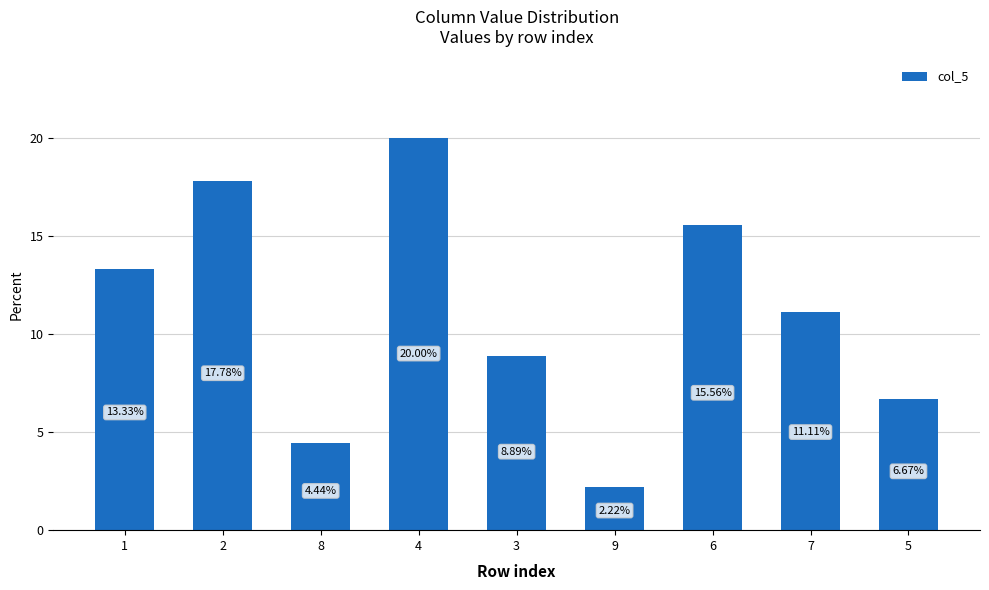

What is the label of the 4th bar from the right?

9